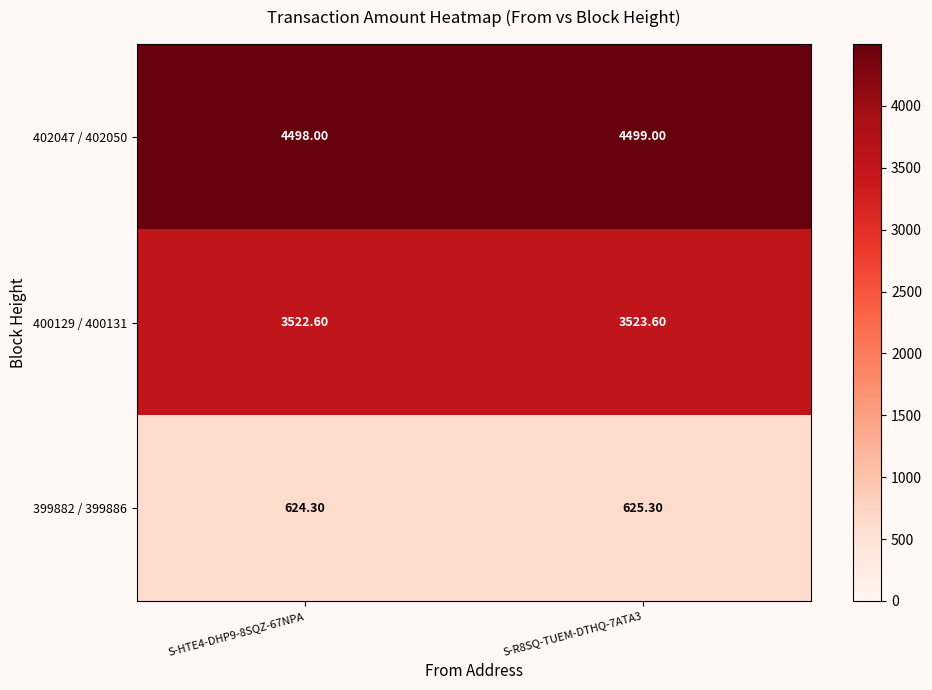

Rank the series by their average value, from highest to lowest.

402047 / 402050, 400129 / 400131, 399882 / 399886